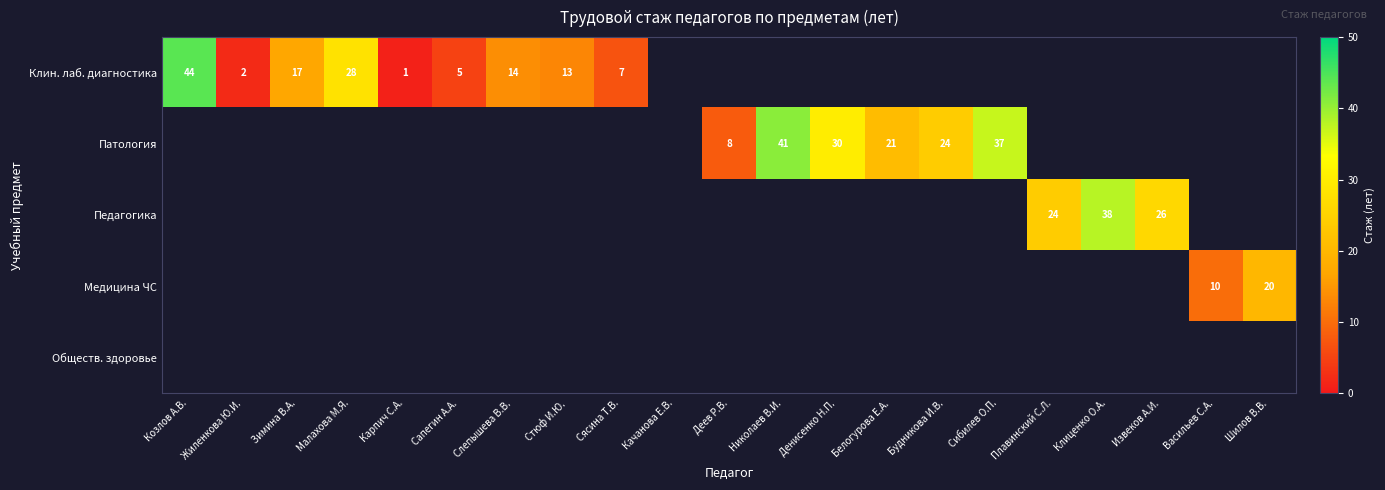

Which series has the largest range (max minus min)?

Клин. лаб. диагностика